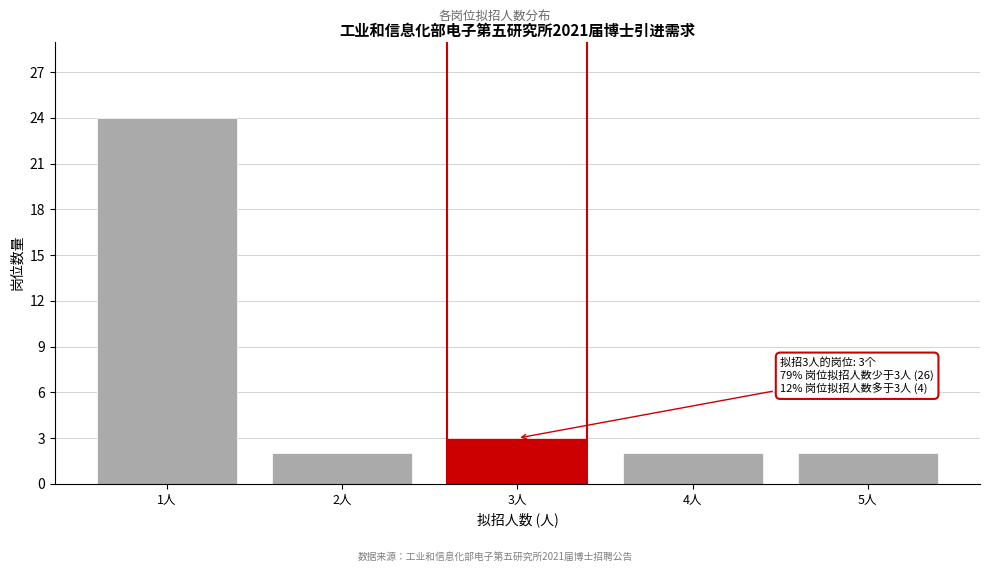

Reading left to right, what are all the values shown in this chart?

1人=24	2人=2	3人=3	4人=2	5人=2